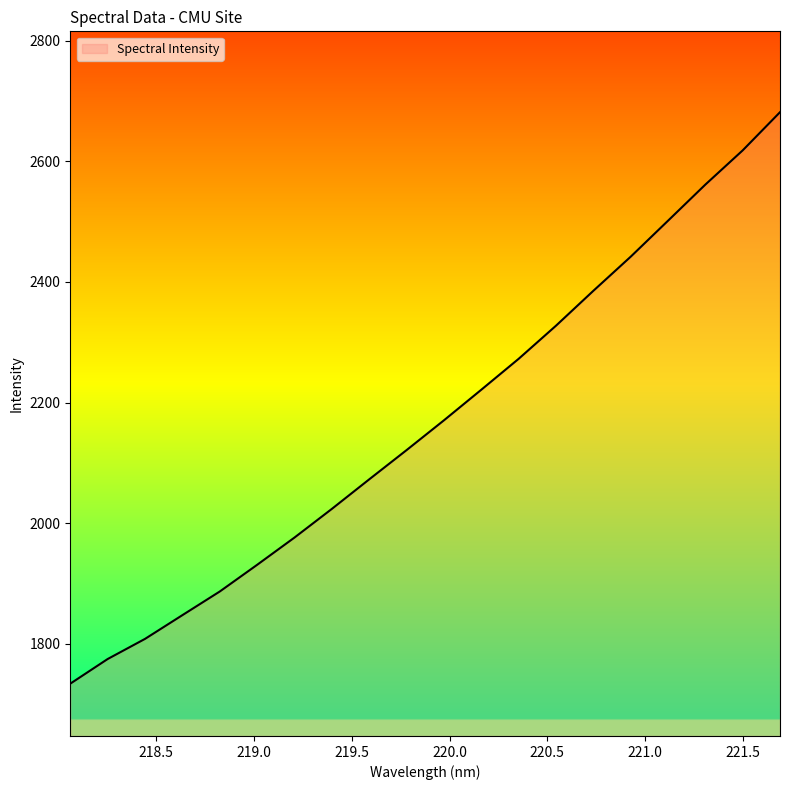

What is the difference between the maximum and minimum values?

947.4